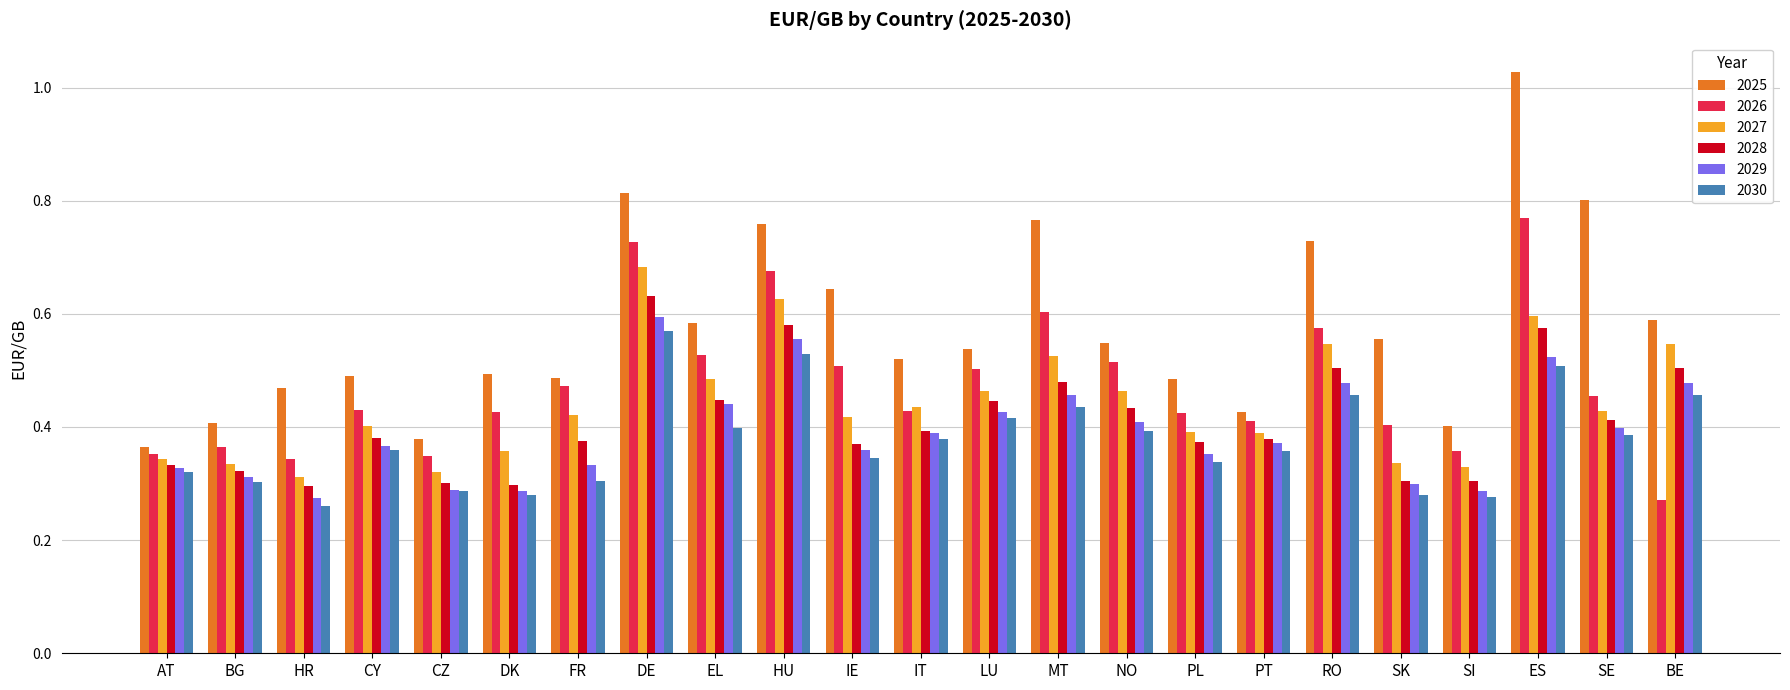

Is the value of 2026 at AT greater than the value of 2025 at MT?

No